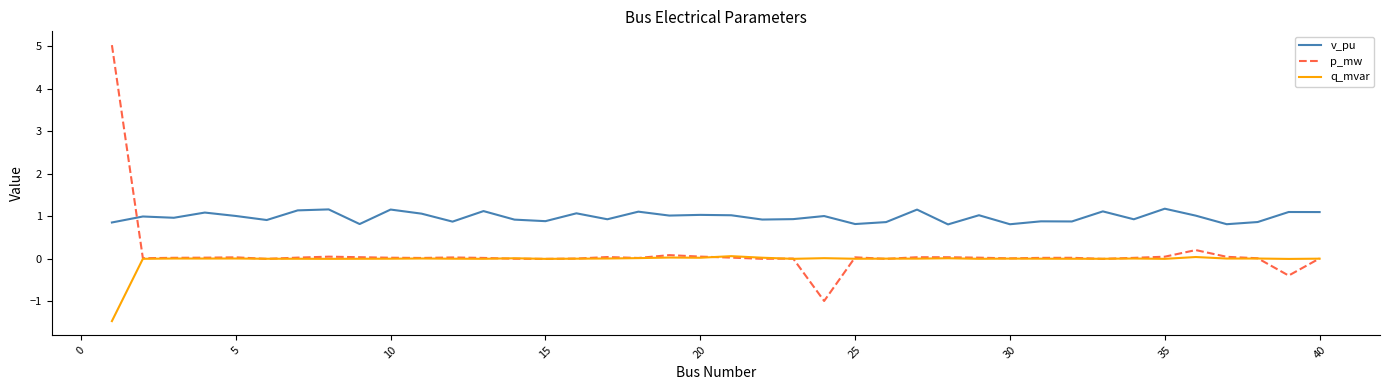

Rank the series by their maximum value, from highest to lowest.

p_mw, v_pu, q_mvar